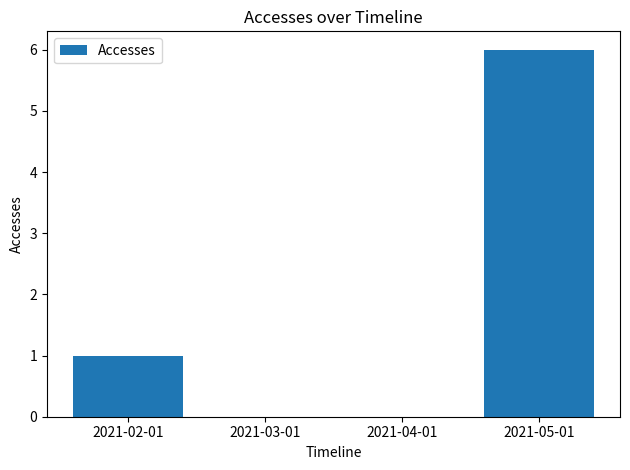

The chart shows a value of 2 at 2021-05-01. True or false?

False